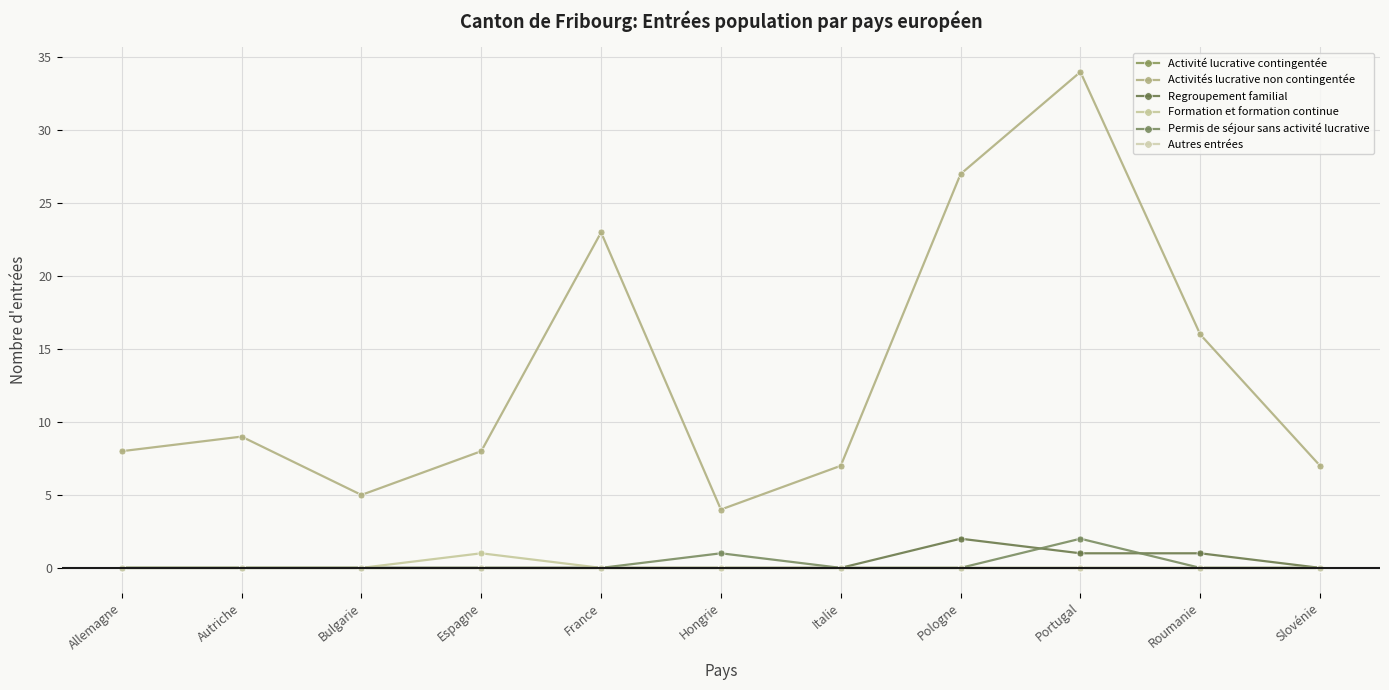

Does the chart display data point markers on the line(s)?

Yes